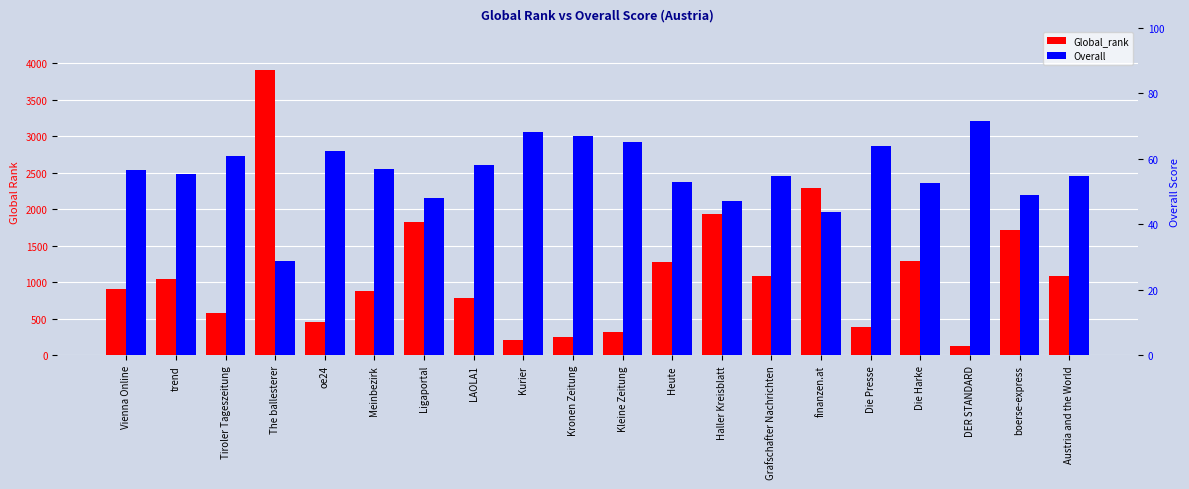

Is it true that Global_rank equals 674.5 at Austria and the World?

False